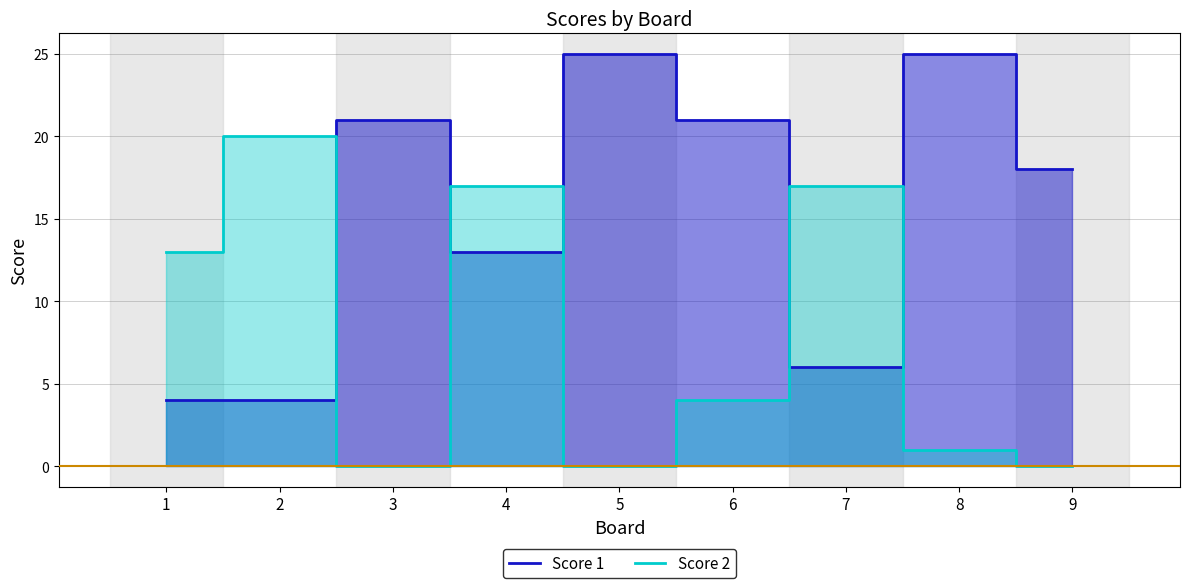

The value of Score 1 at 9 is 18. True or false?

True